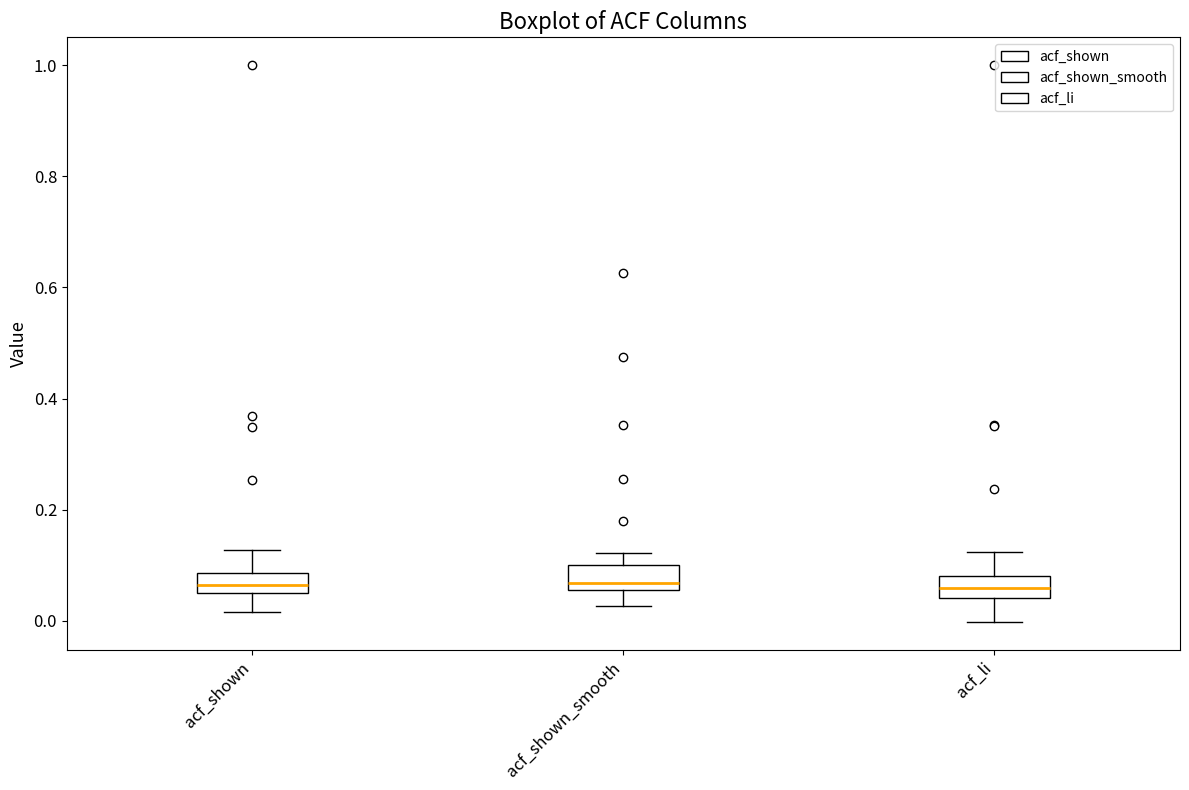

Reading left to right, transcribe this box plot: for each box, give where its median line is, the range the box spans, and where its two whiskers end, as read against the y-axis. The values are not printed on the chart, so give them approximately, as read against the axis.

acf_shown: median 0.06 (inside the box), box 0.06 to 0.08, whiskers 0.02 to 0.12
acf_shown_smooth: median 0.06 (just above the box's lower edge), box 0.06 to 0.10, whiskers 0.02 to 0.12
acf_li: median 0.06, box 0.04 to 0.08, whiskers 0.00 to 0.12